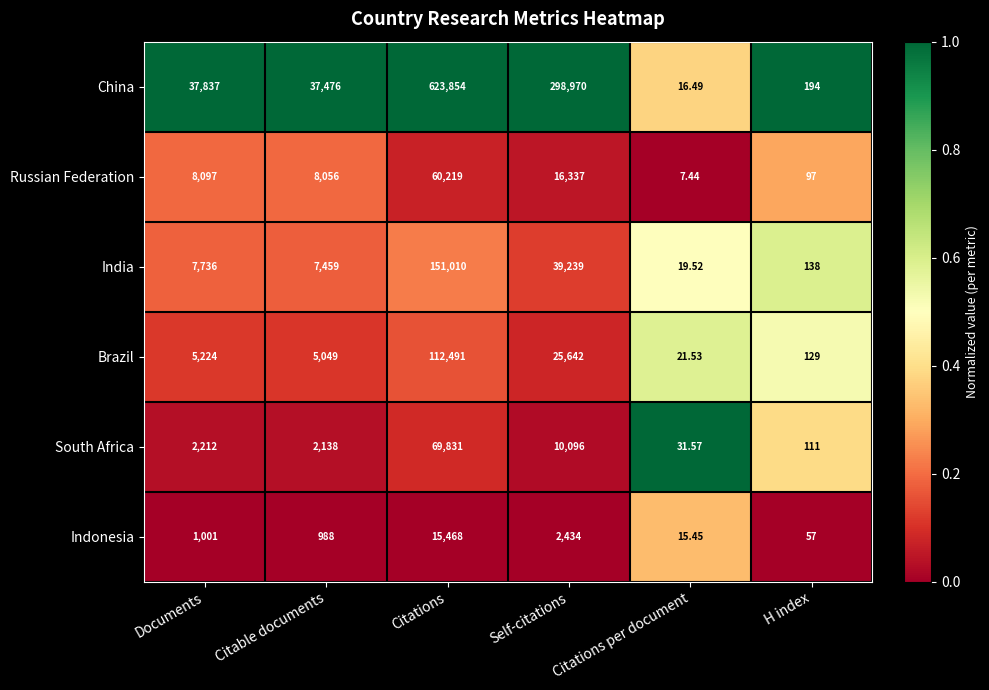

Rank the series at Self-citations from highest to lowest value.

China, India, Brazil, Russian Federation, South Africa, Indonesia